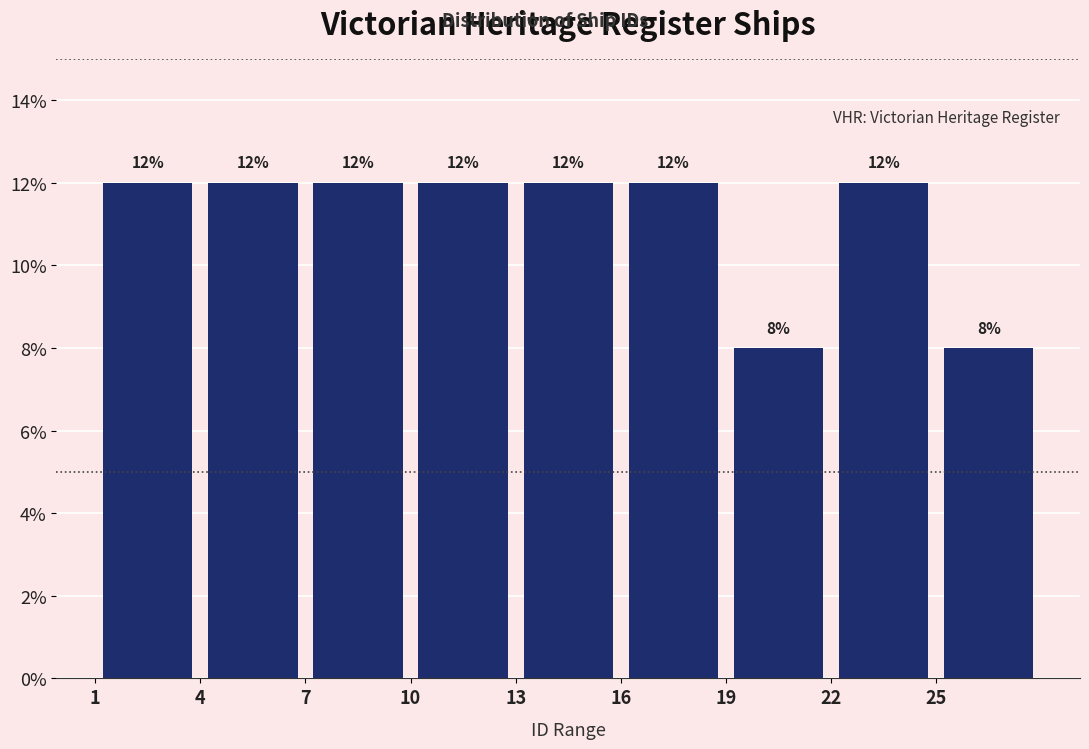

How tall is the bar that spans 13 to 16 on the x-axis?

12